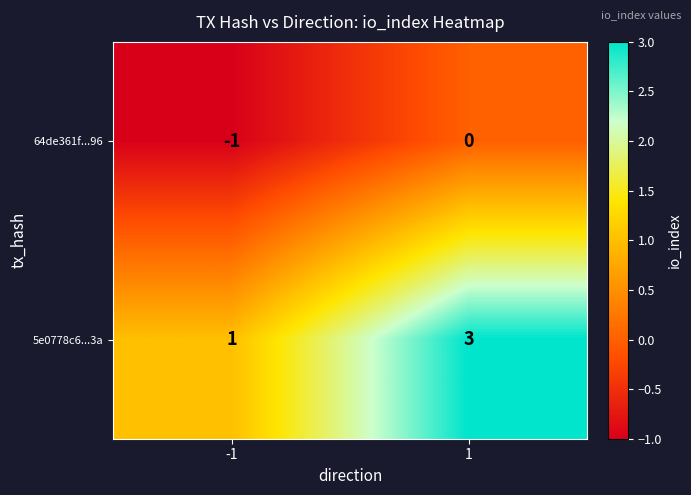

Rank the series by their average value, from highest to lowest.

5e0778c6...3a, 64de361f...96